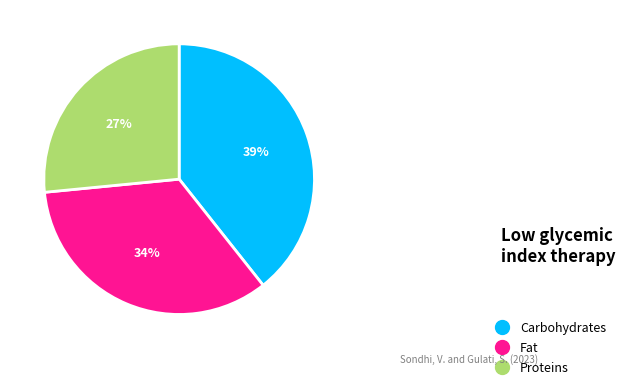

Does any single category account for the majority?

No